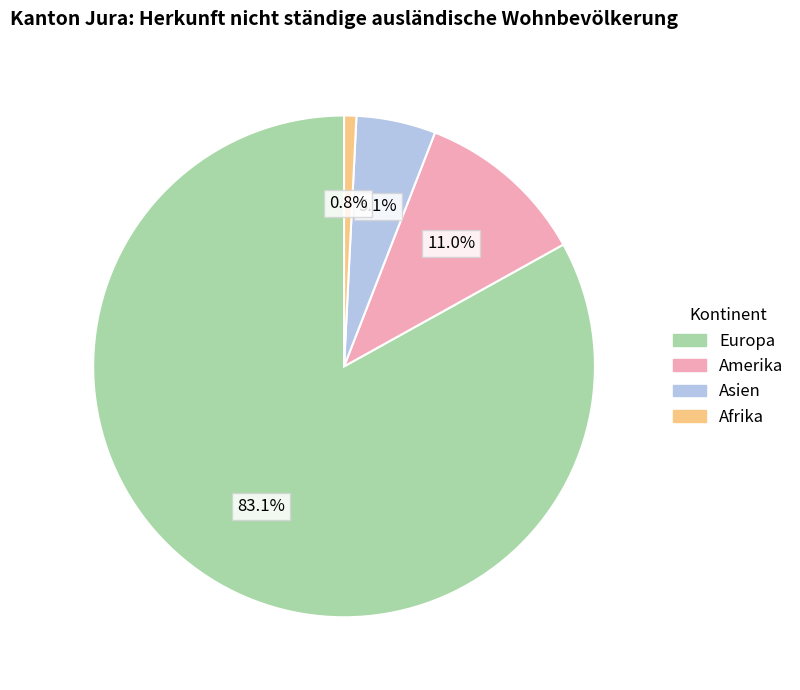

To the nearest percent, what percentage of the pie is Amerika?

11%